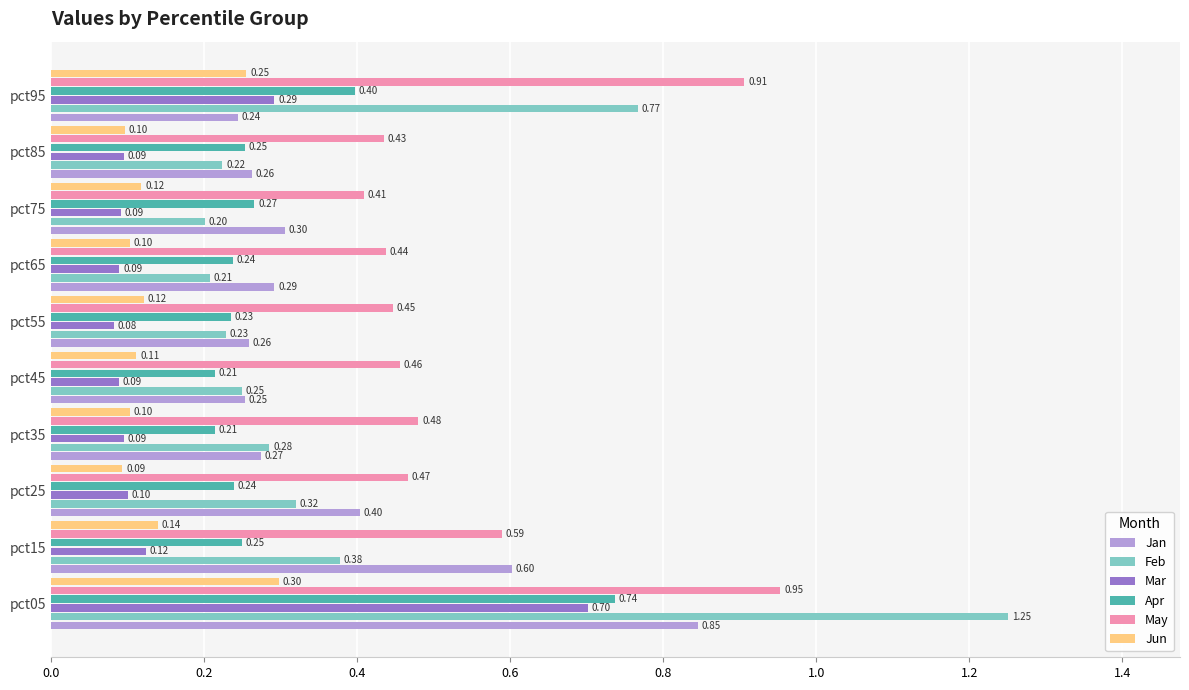

What is the lowest value of the Jun series?

0.1